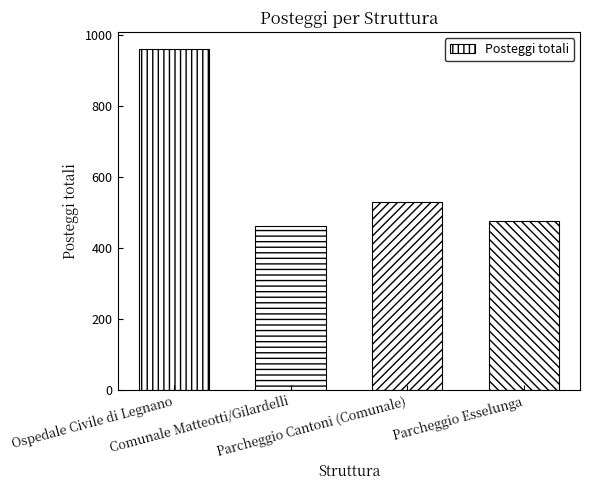

What is the change in value from Comunale Matteotti/Gilardelli to Parcheggio Cantoni (Comunale)?

+70